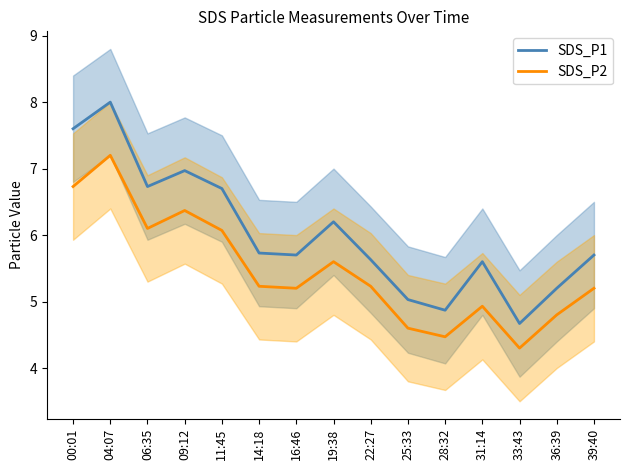

Which series has the widest spread of values?

SDS_P1